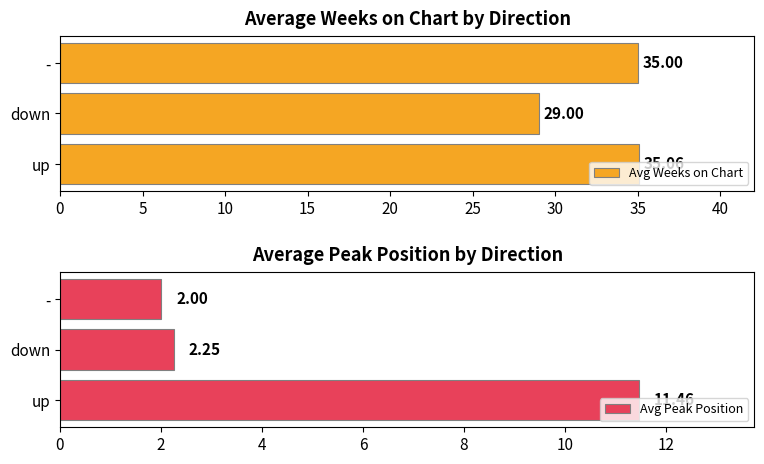

Are the bars grouped side by side (vs. stacked)?

Yes